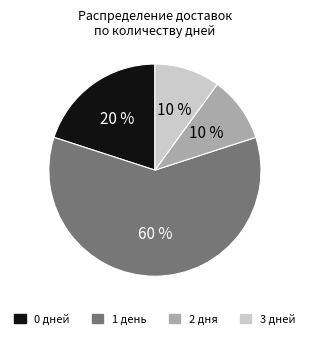

Is there a majority slice in this chart?

Yes